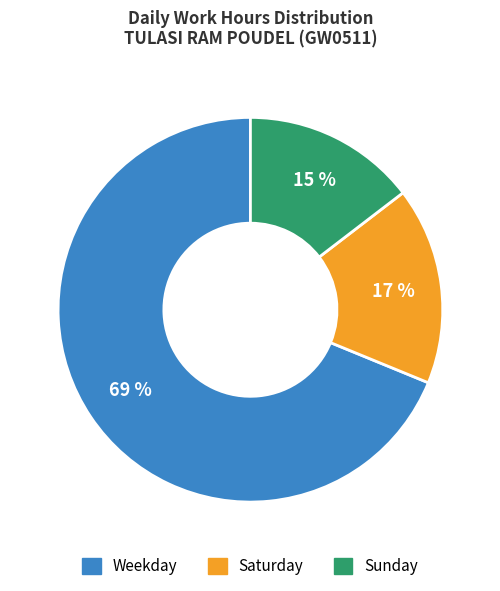

To the nearest percent, what is the average slice percentage?

33%